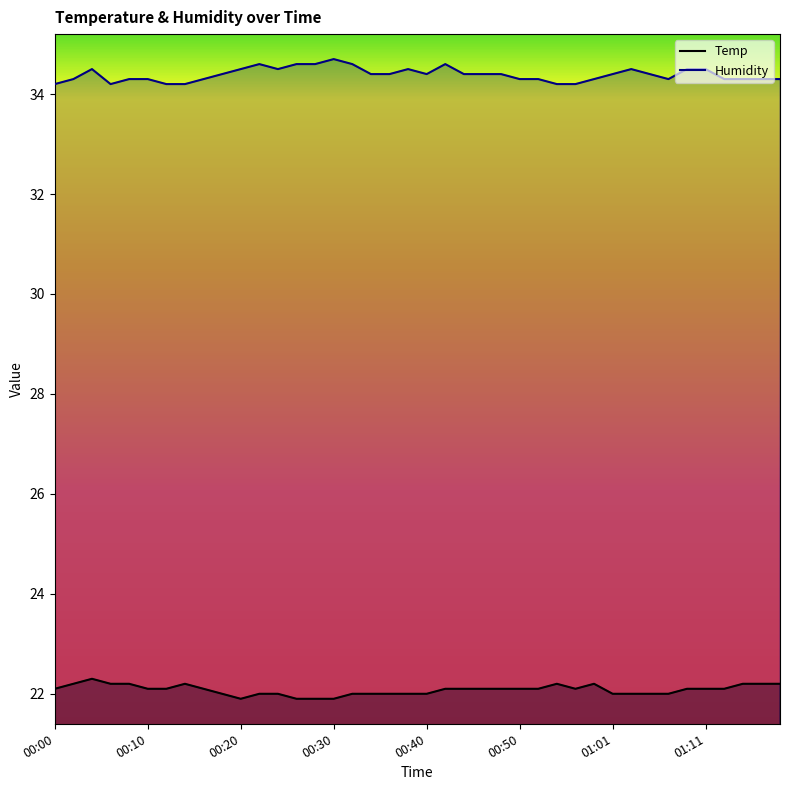

Which series has the largest total across all categories?

Humidity